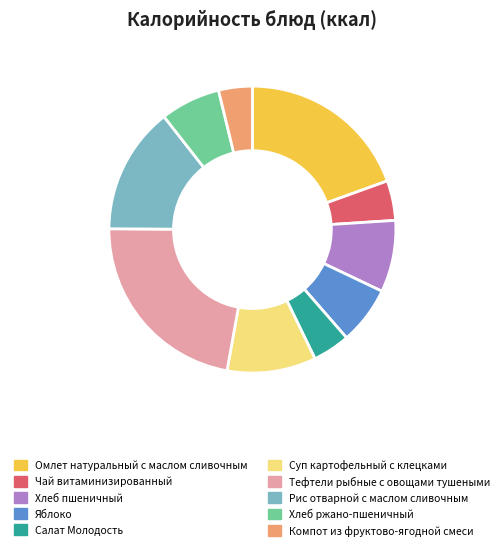

Combined, do Чай витаминизированный and Компот из фруктово-ягодной смеси account for over 50%?

No